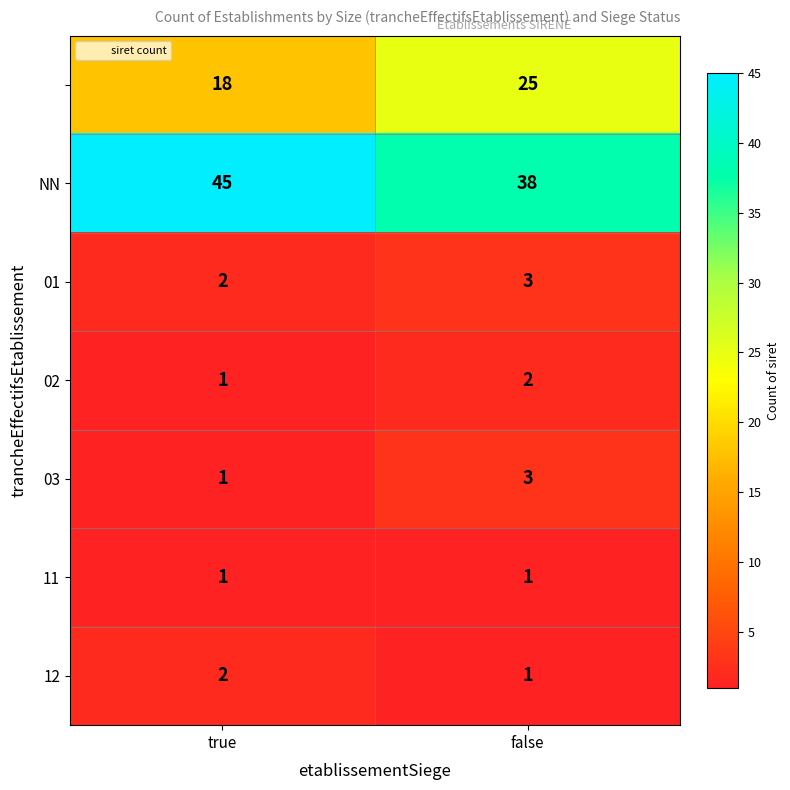

At which category is the sum across all series the highest?

false